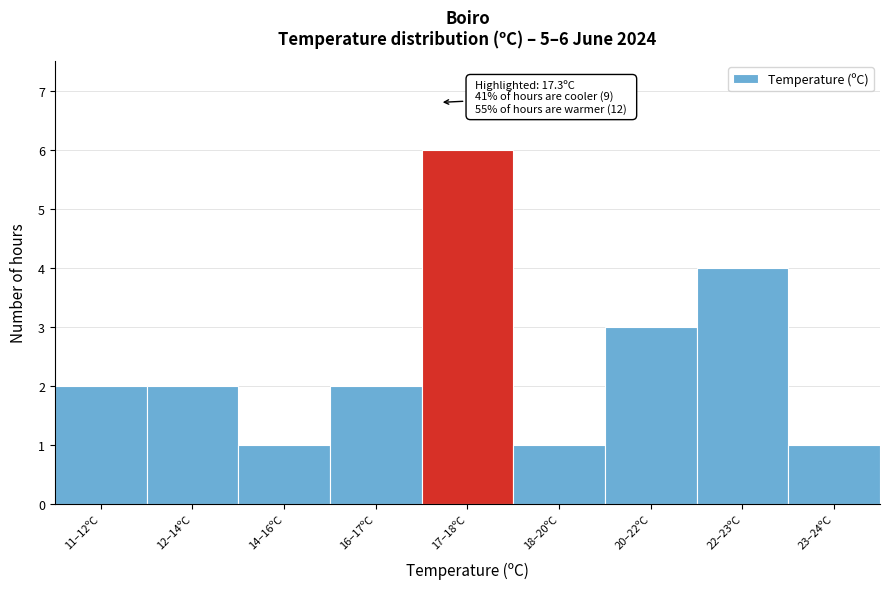

Reading left to right, transcribe all the data shown in this chart.

2	2	1	2	6	1	3	4	1